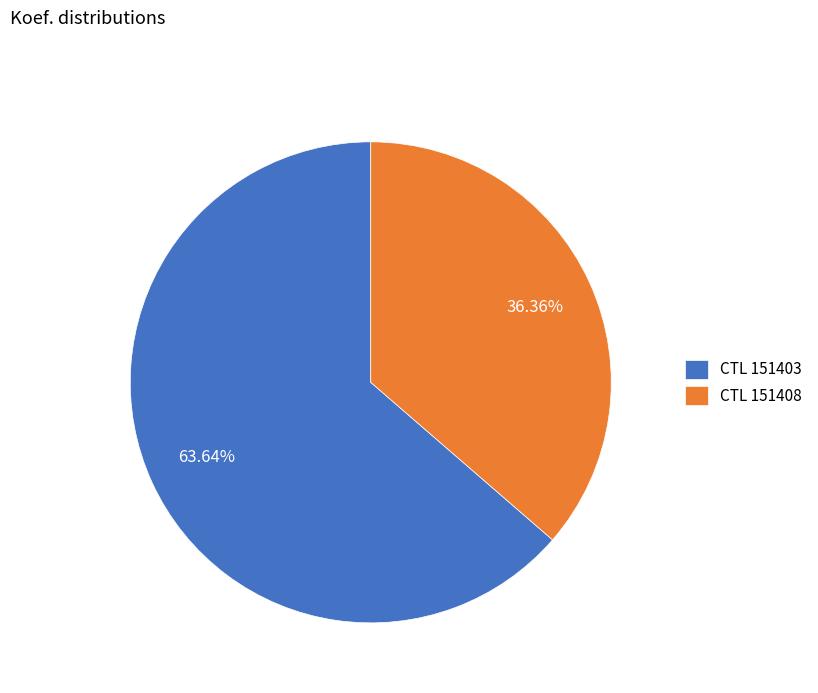

What is the largest slice in the pie chart?

CTL 151403